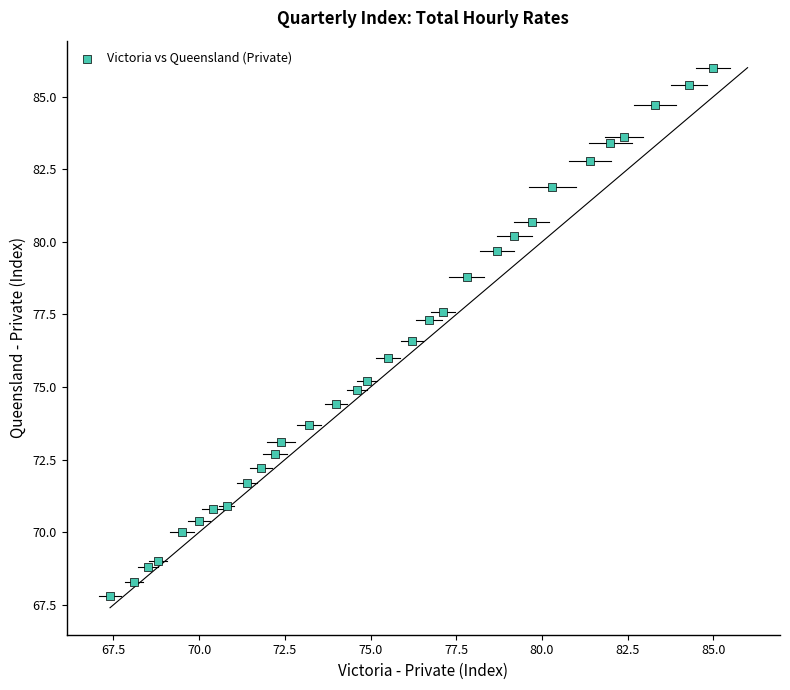

What is the range of Y values (max minus min)?

18.2